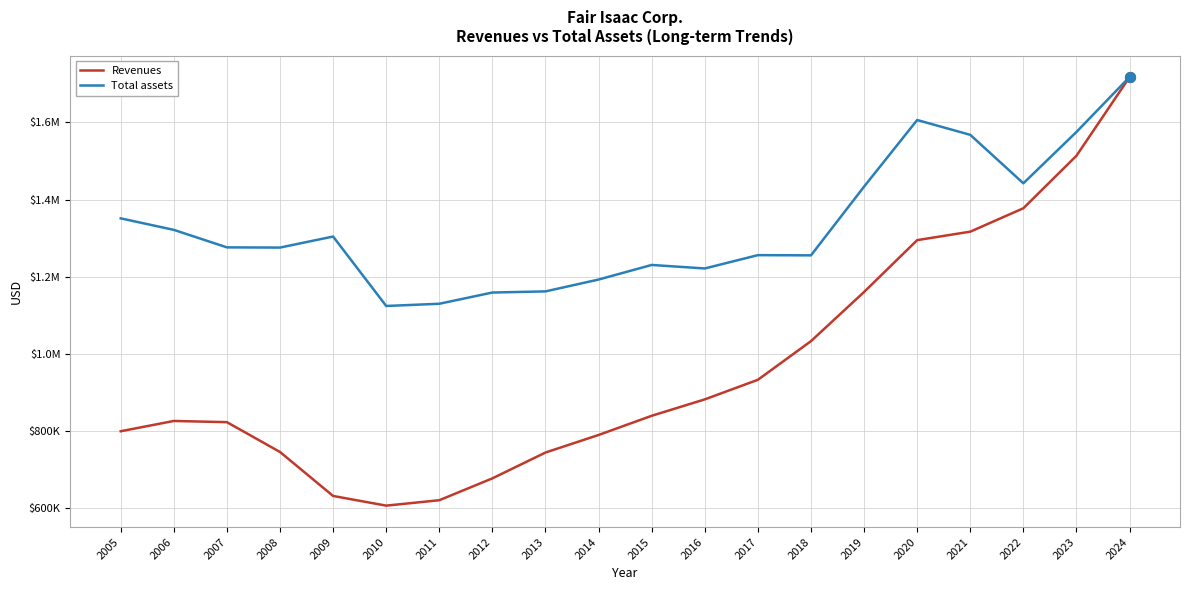

What are all the series names shown in the legend?

Revenues, Total assets